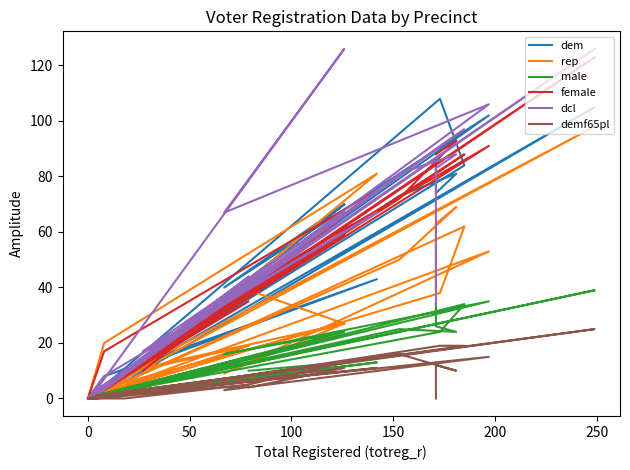

How many values in the dcl series are below 44?

12